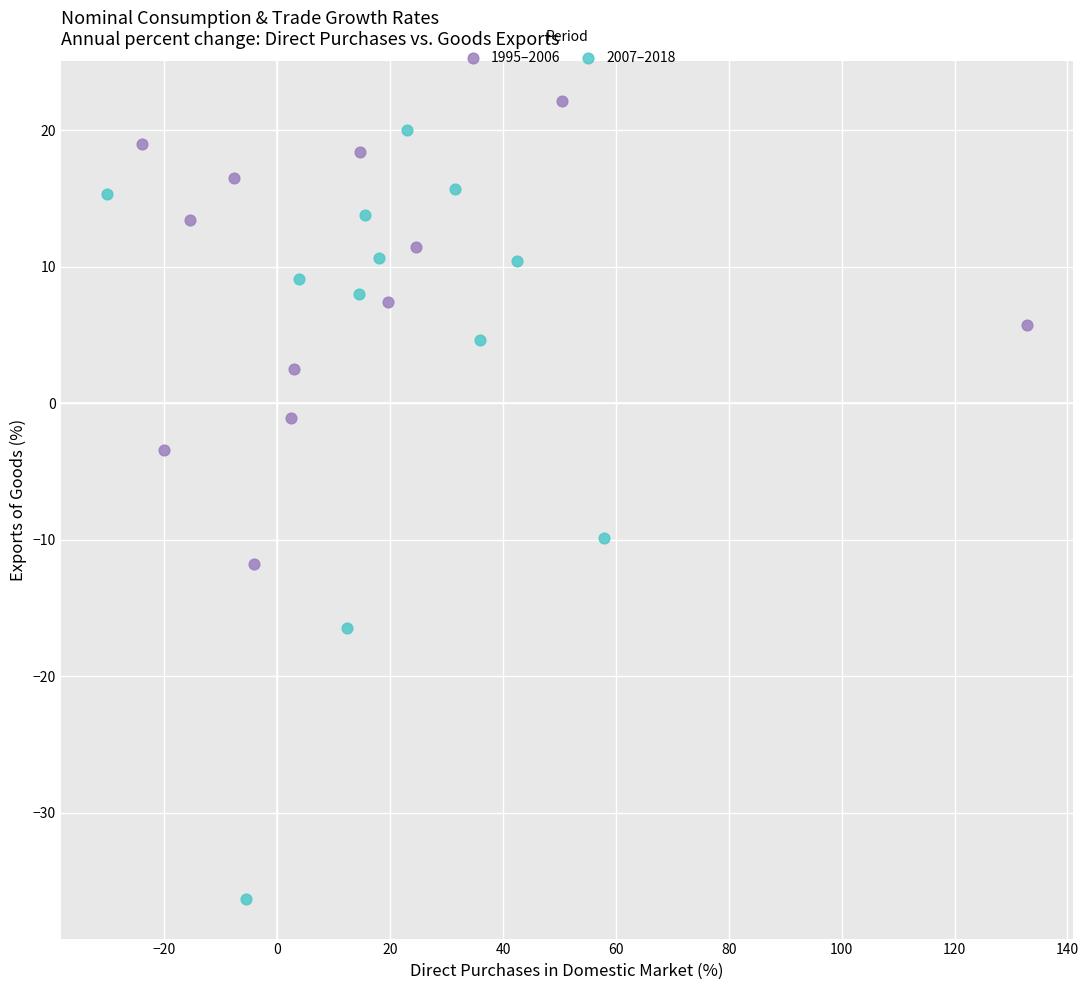

Which series contains the highest Y value?

1995–2006